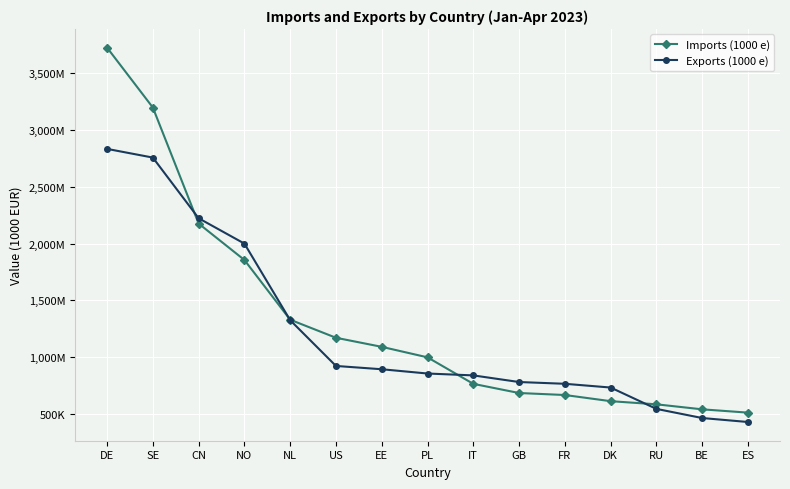

The value of Imports (1000 e) at IT is 1030607. True or false?

False